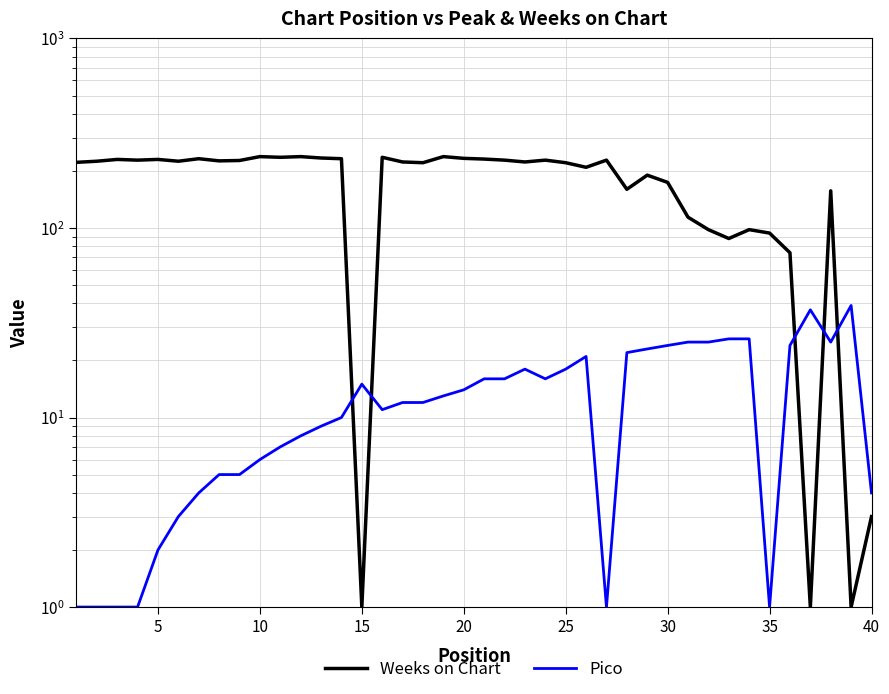

What is the difference between the second highest and minimum values in the Weeks on Chart series?

237